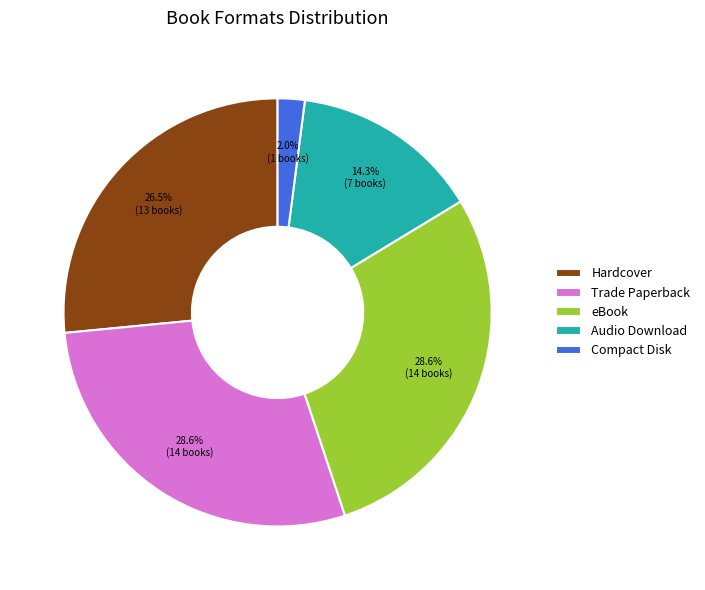

What is the smallest slice in the pie chart?

Compact Disk